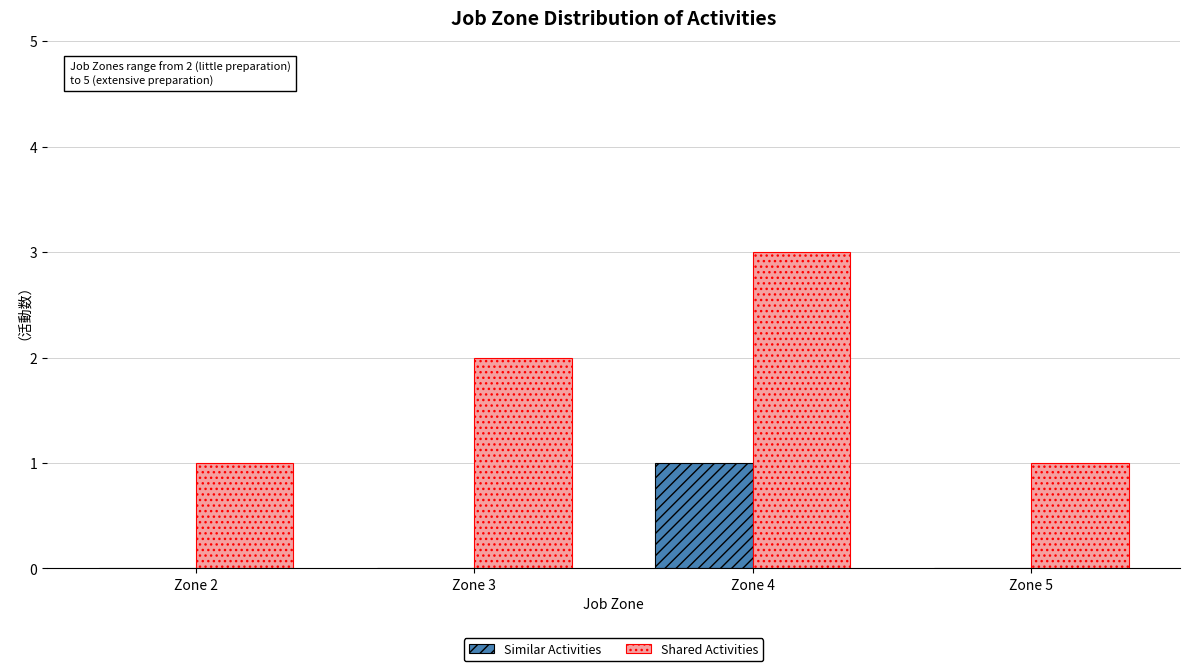

Between Zone 2 and Zone 3, which series saw the biggest shift?

Shared Activities